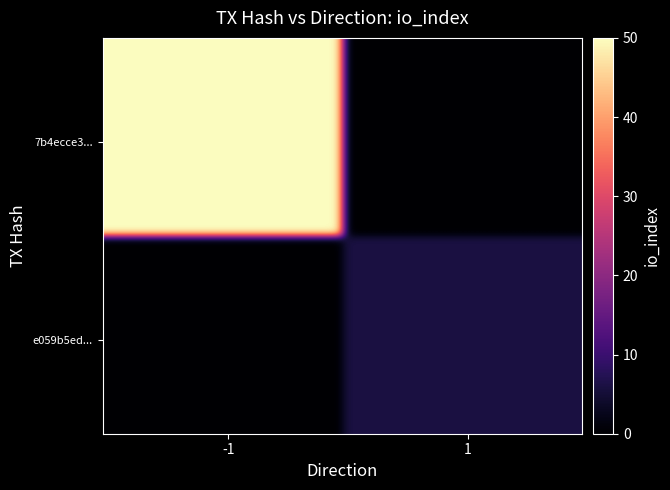

How many distinct data groups are displayed?

40